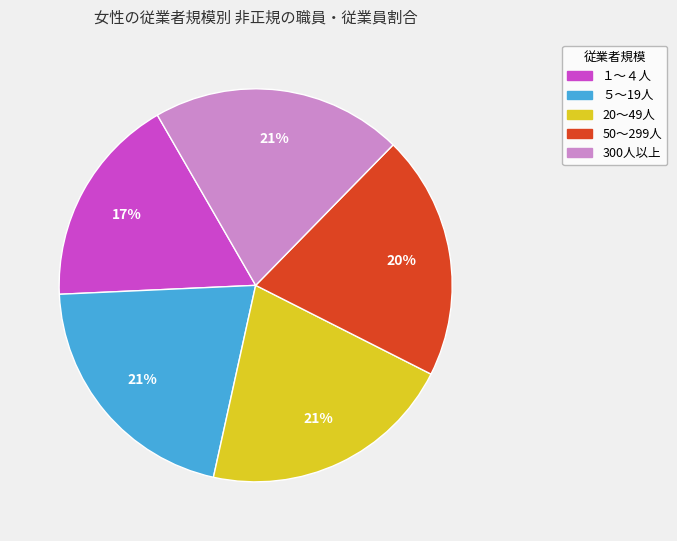

Combined, do 300人以上 and ５～19人 account for over 50%?

No